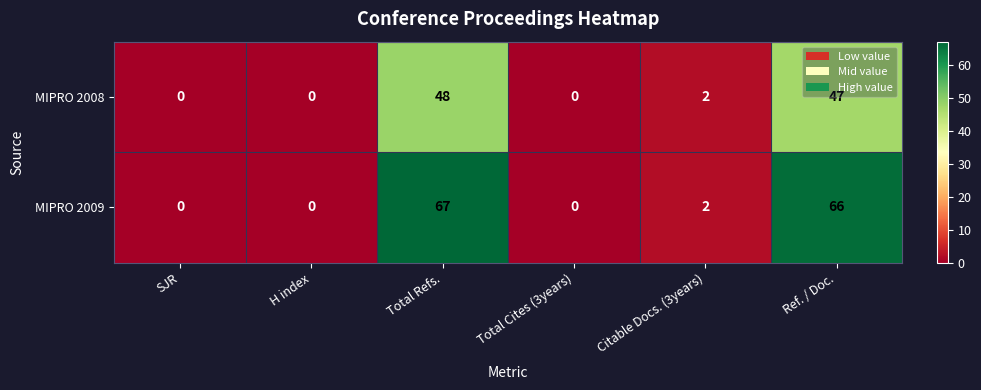

What is the sum of the MIPRO 2008 values at Citable Docs. (3years) and Total Refs.?

50